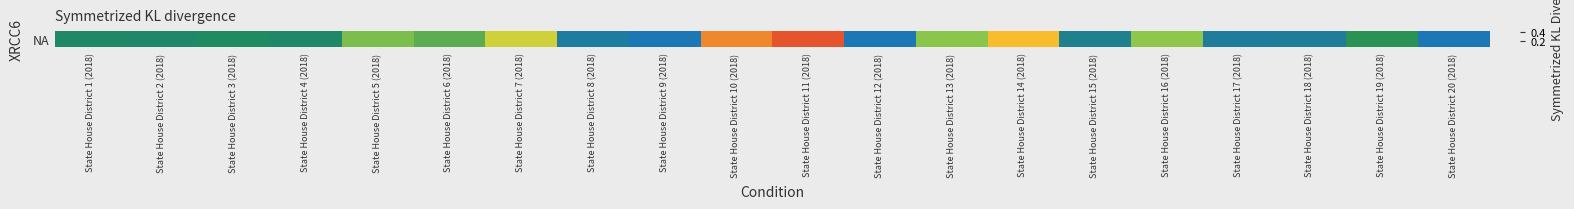

What is the average value?

0.2